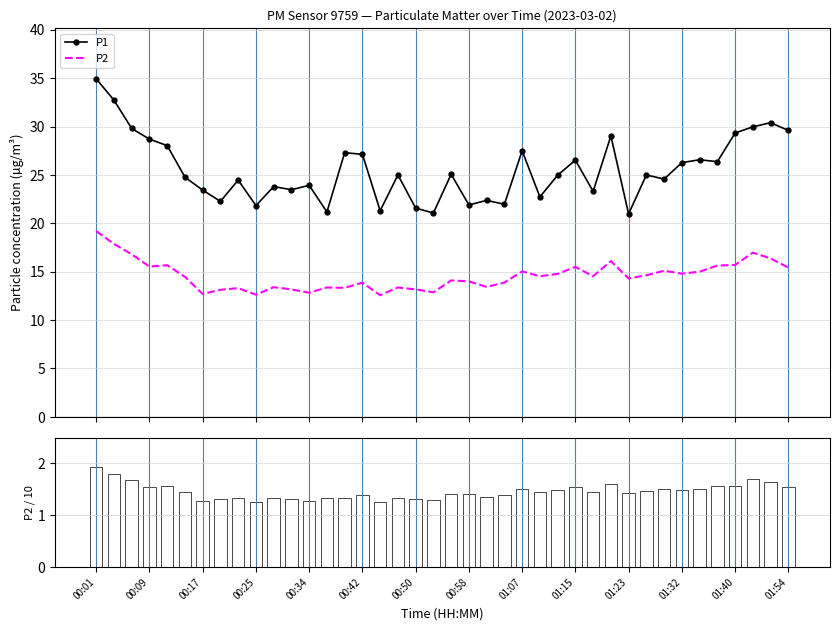

What is the minimum value for P2?

12.6